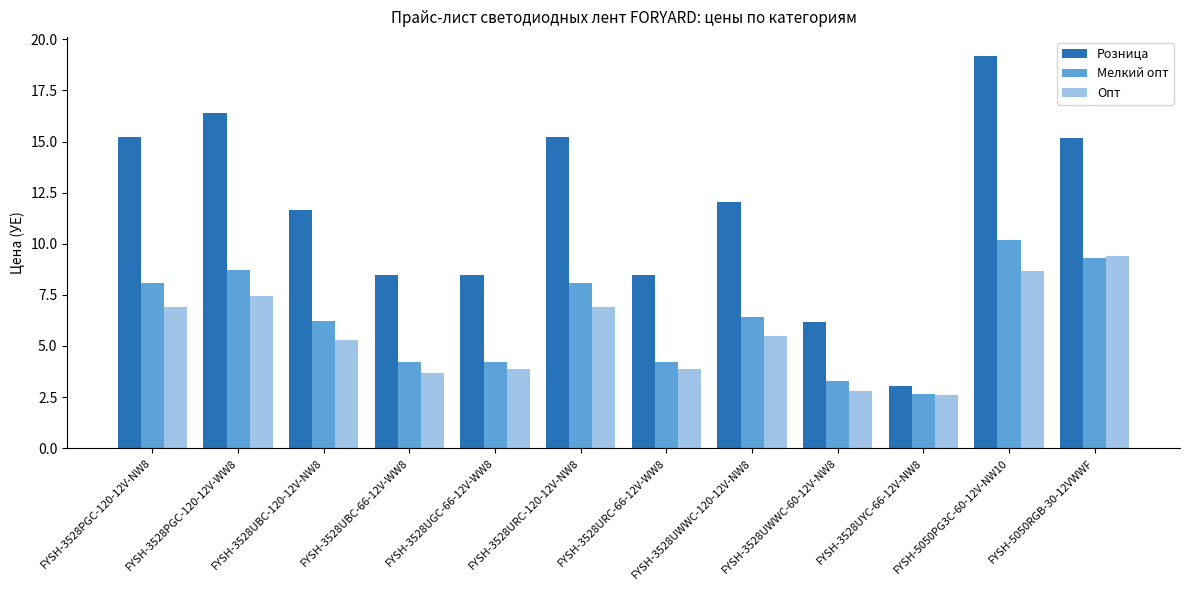

How many bars are there in each group?

3